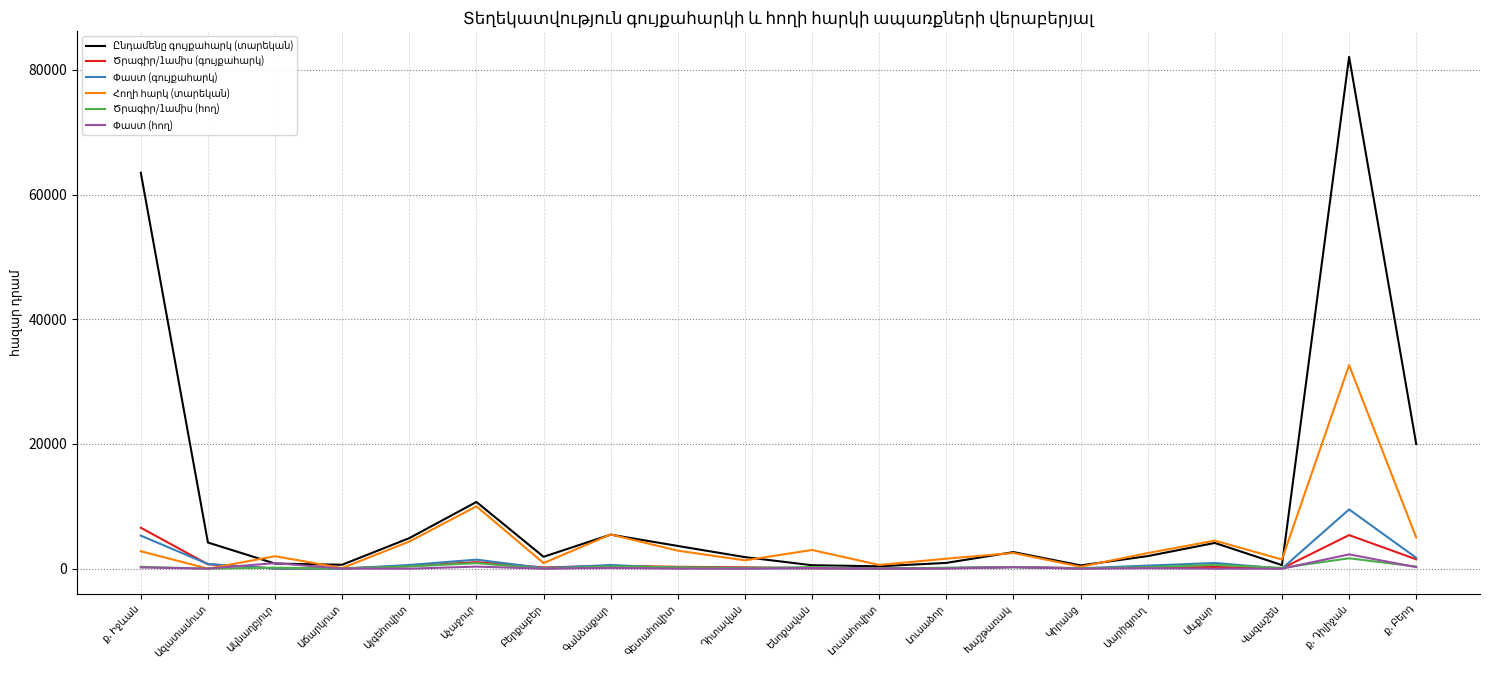

What is the greatest value displayed?

82082.1